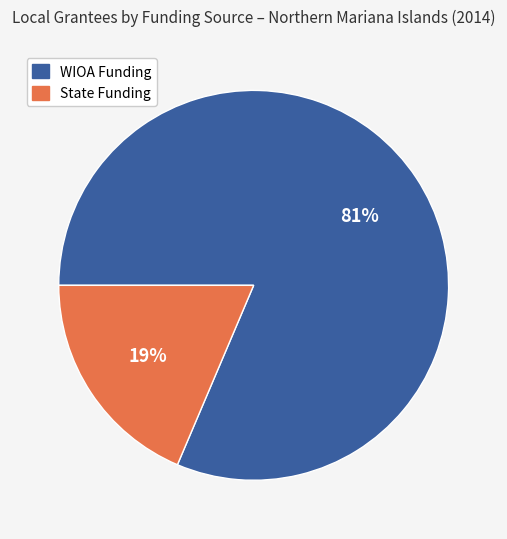

True or false: WIOA Funding accounts for 66% of the total.

False